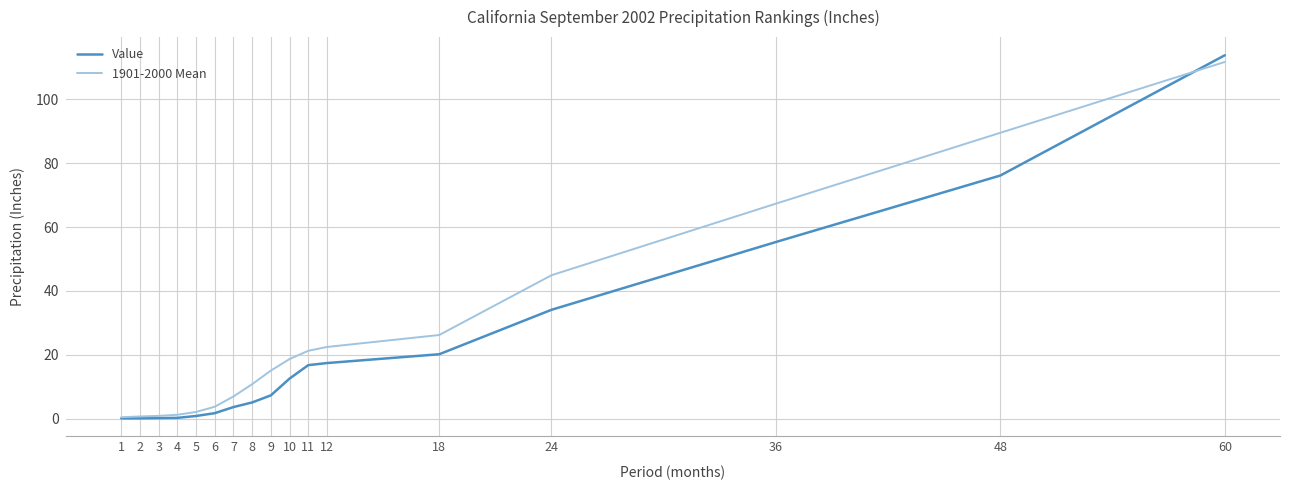

True or false: 1901-2000 Mean has a value of 18.7 at 10.

True